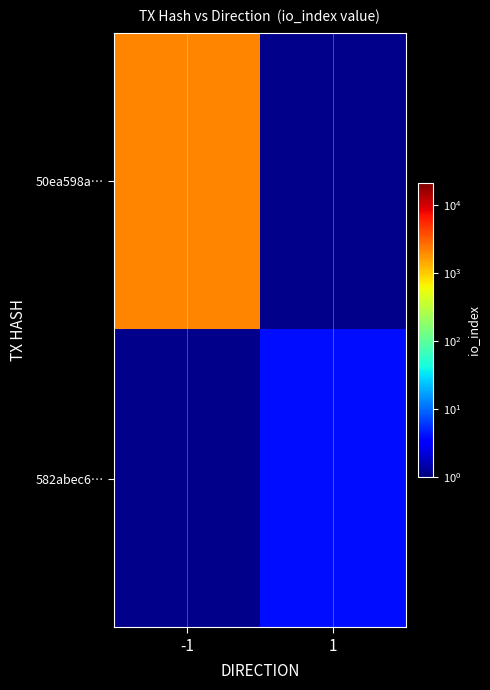

Is it true that 50ea598a… equals 3708.6 at -1?

False